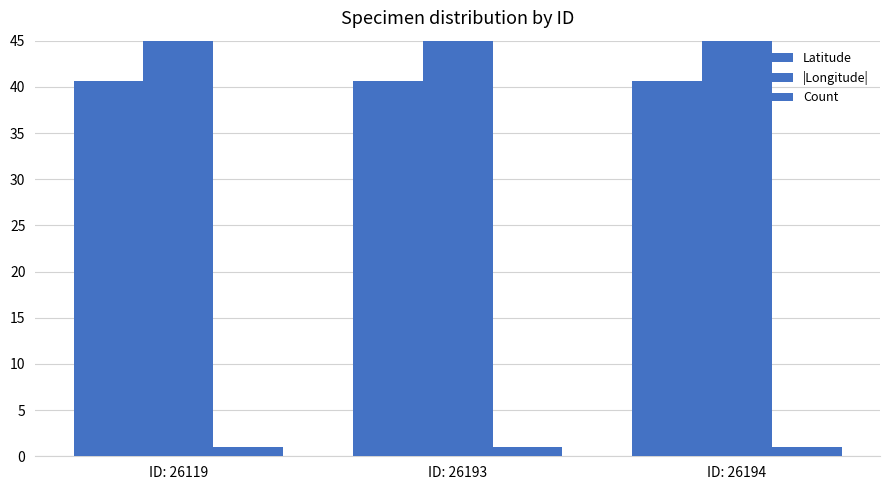

List the labels in order of Count value, smallest first.

ID: 26119, ID: 26193, ID: 26194